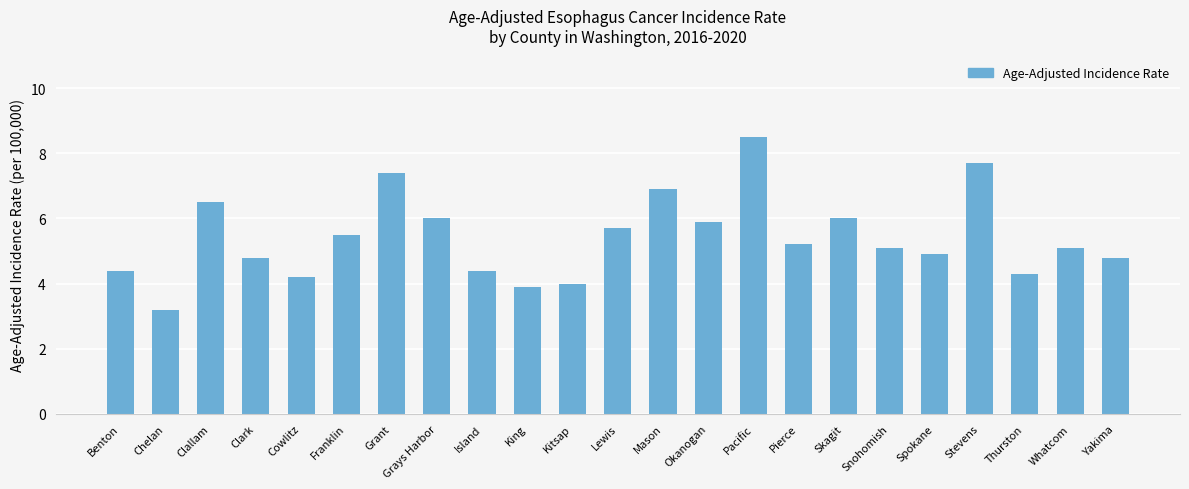

What value does the data have at Spokane?

4.9